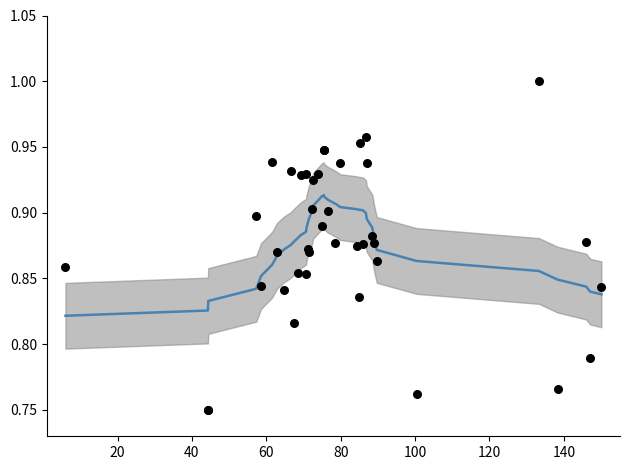

Which series contains the highest Y value?

observations